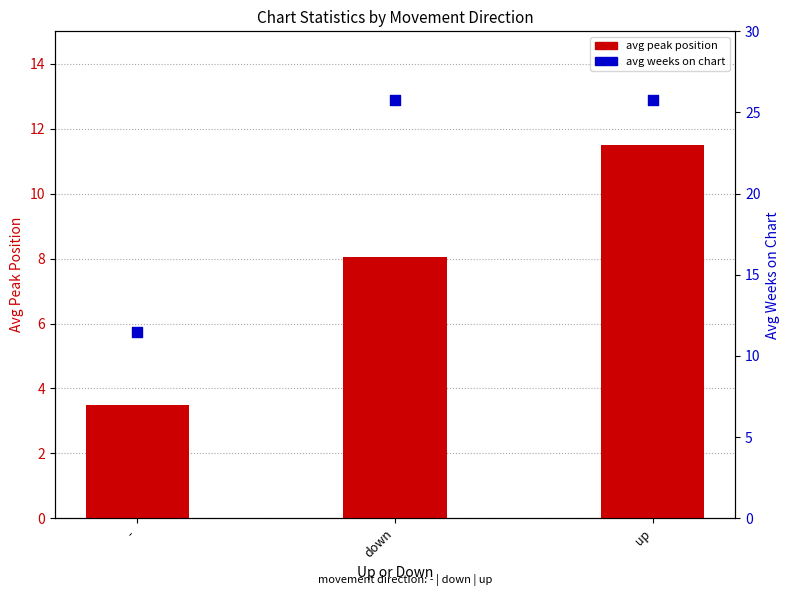

Which series has the widest spread of Y values?

avg weeks on chart